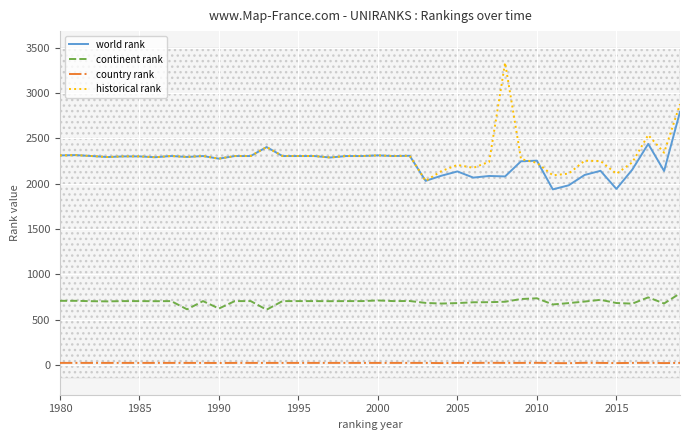

True or false: world rank and continent rank intersect in this chart.

False